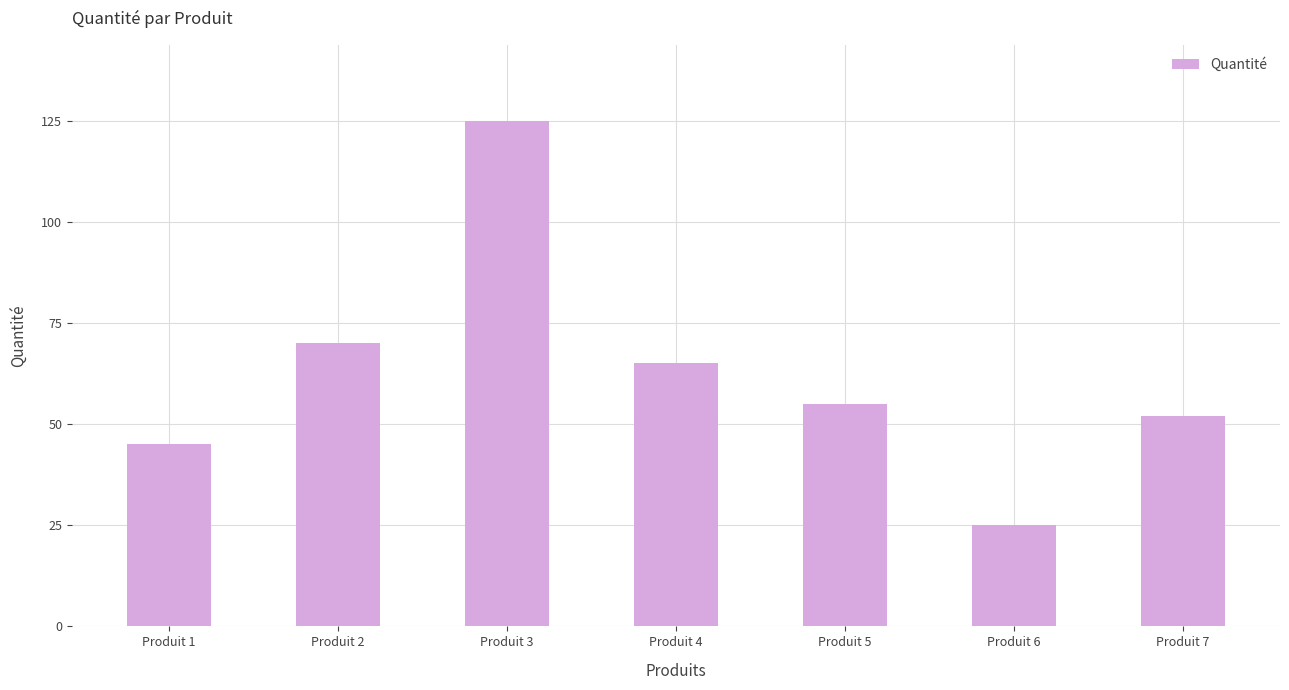

What value does the data have at Produit 6?

25